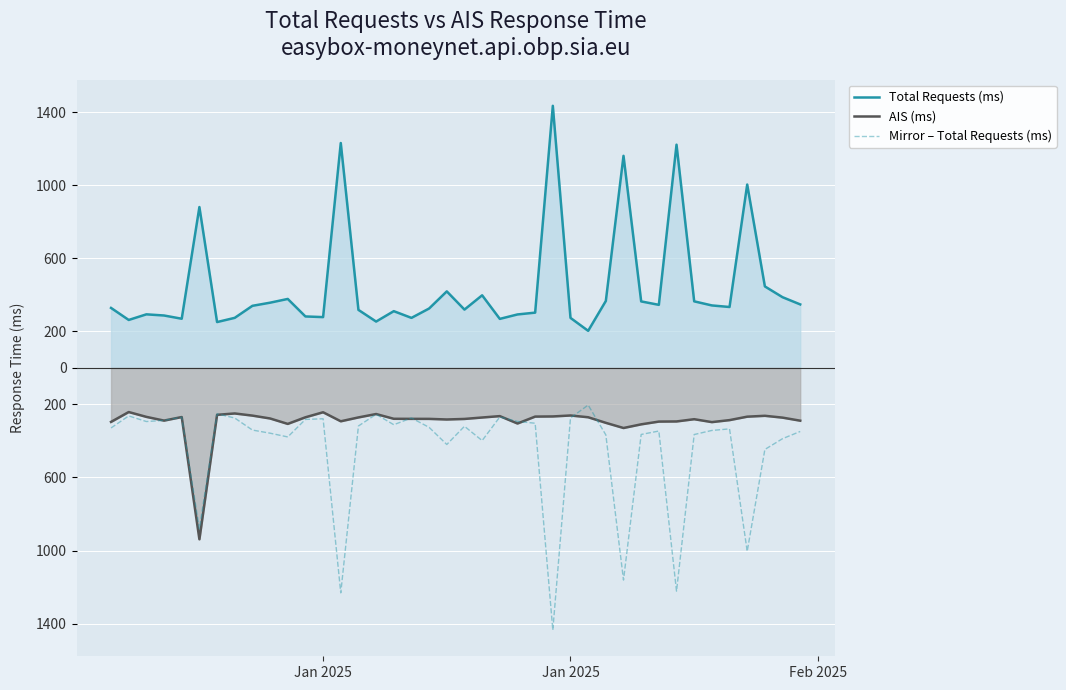

Does the chart display data point markers on the line(s)?

No